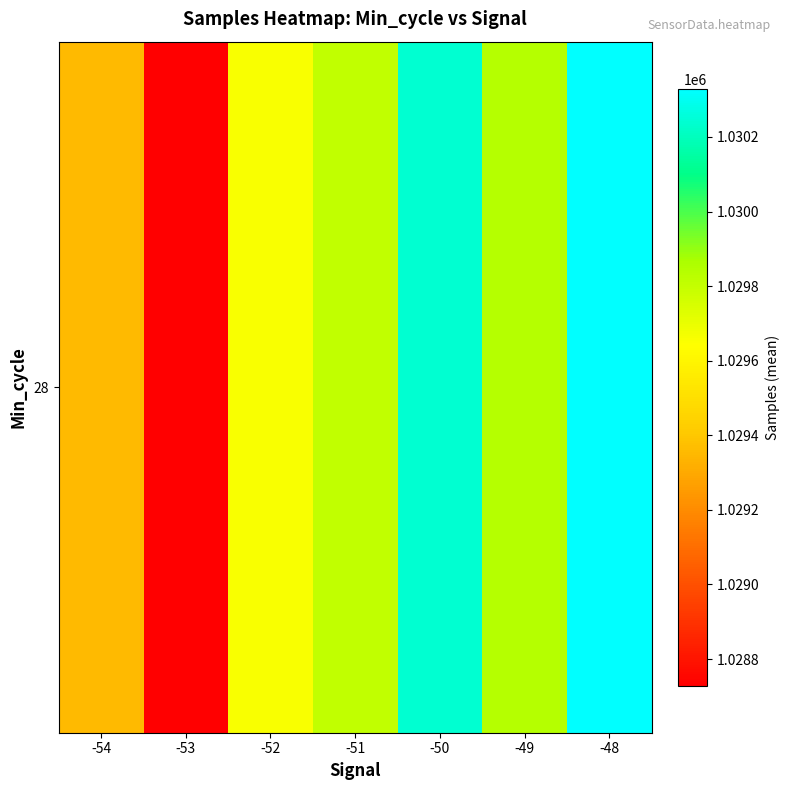

Where is the data nearest to the value 1029529?

-52